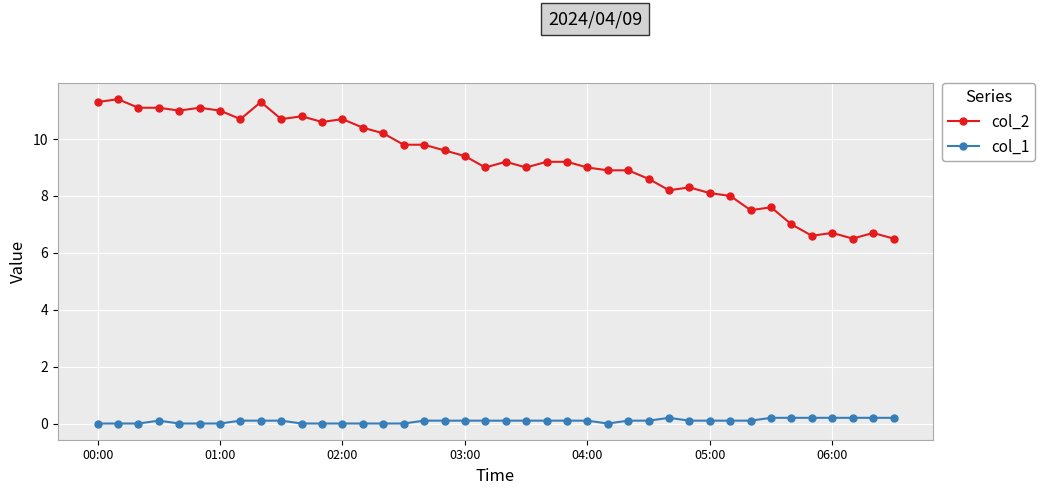

Which series has the largest range (max minus min)?

col_2